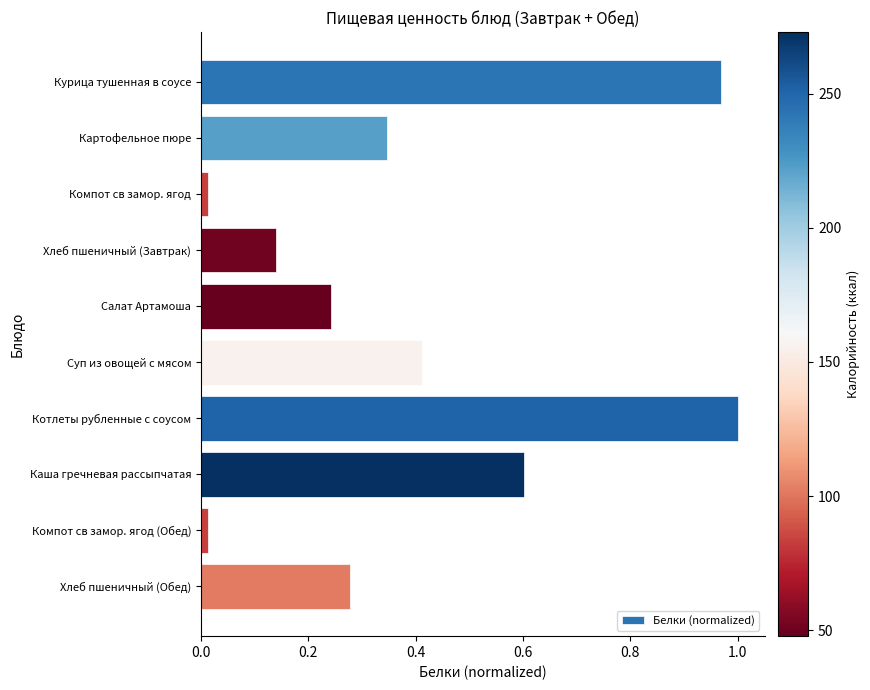

What is the label of the 2nd bar from the bottom?

Компот св замор. ягод (Обед)